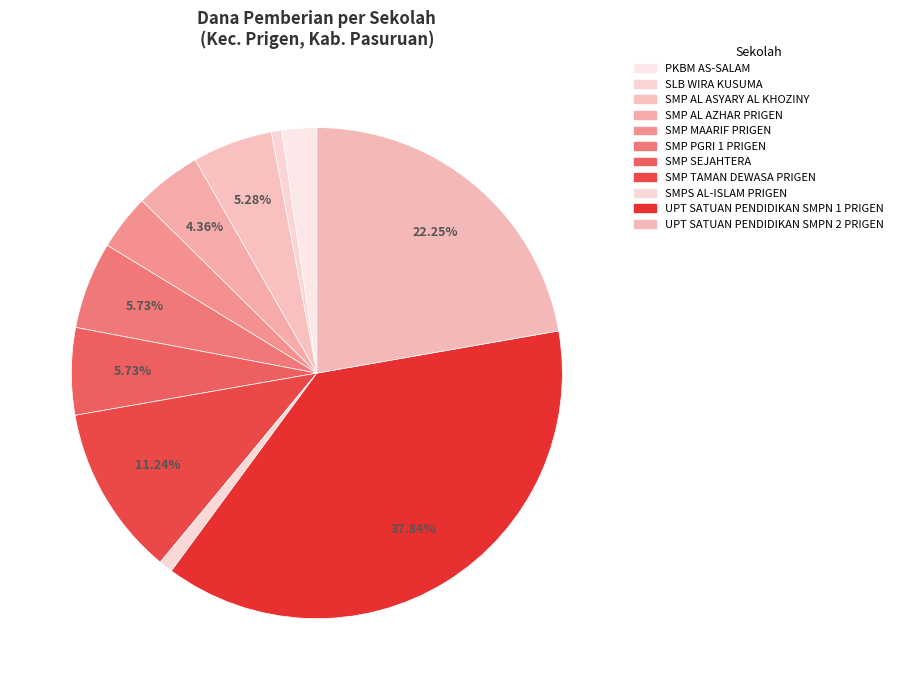

Is it true that UPT SATUAN PENDIDIKAN SMPN 1 PRIGEN is 38% of the pie?

True